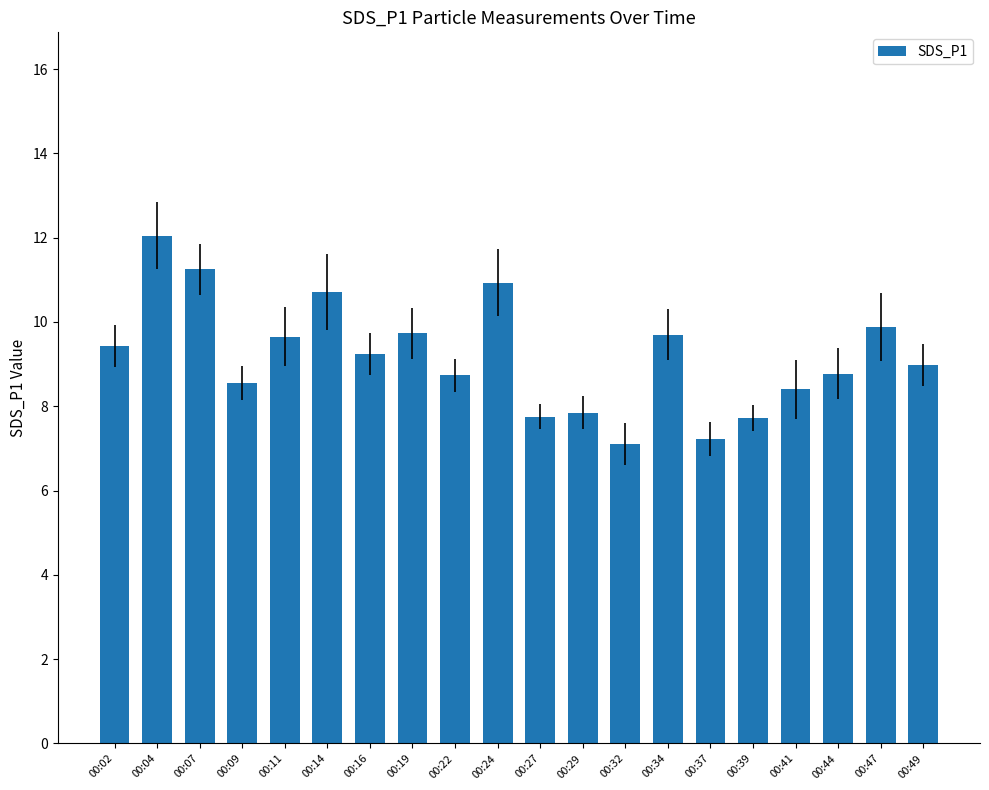

Count the number of data series in this chart.

1